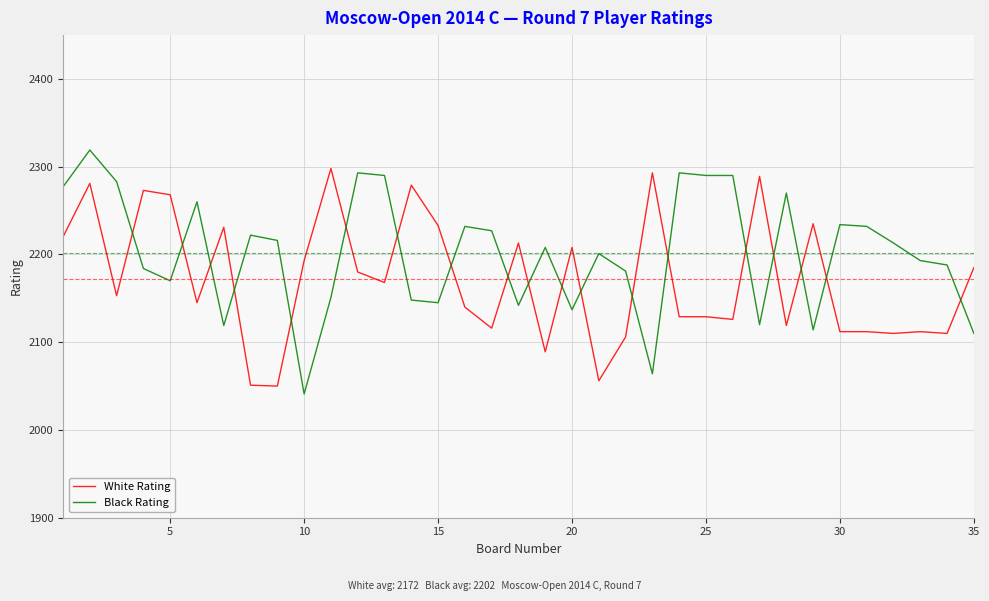

What is the difference between the maximum and minimum values in the Black Rating series?

278